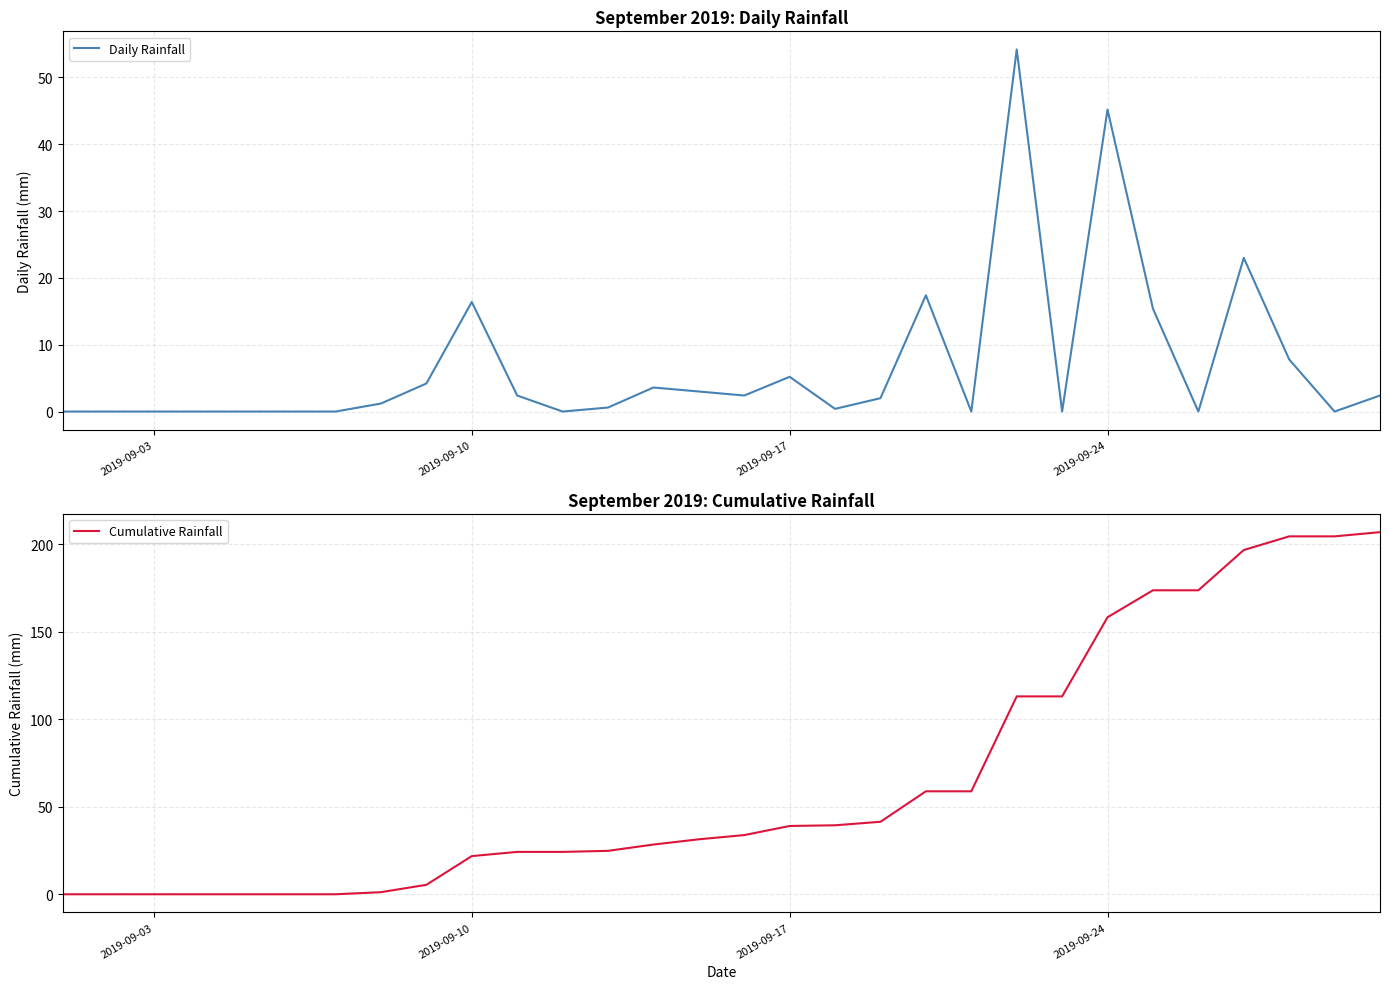

True or false: Cumulative Rainfall has more than 1 points higher than both neighbors.

False